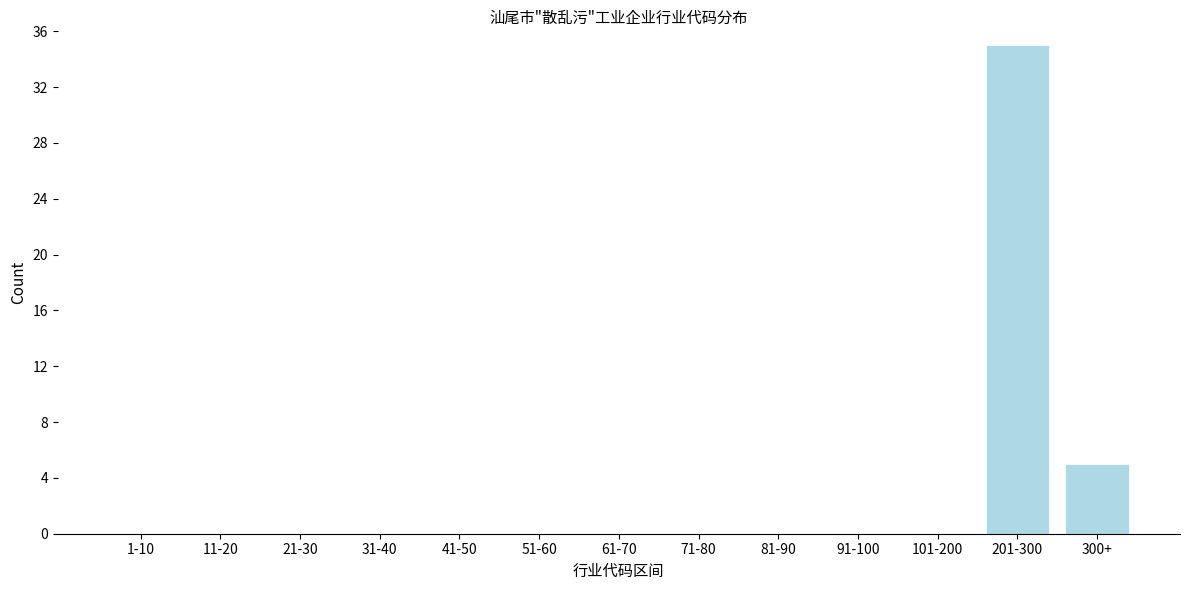

Reading left to right, what are all the values shown in this chart?

1-10=0	11-20=0	21-30=0	31-40=0	41-50=0	51-60=0	61-70=0	71-80=0	81-90=0	91-100=0	101-200=0	201-300=35	300+=5